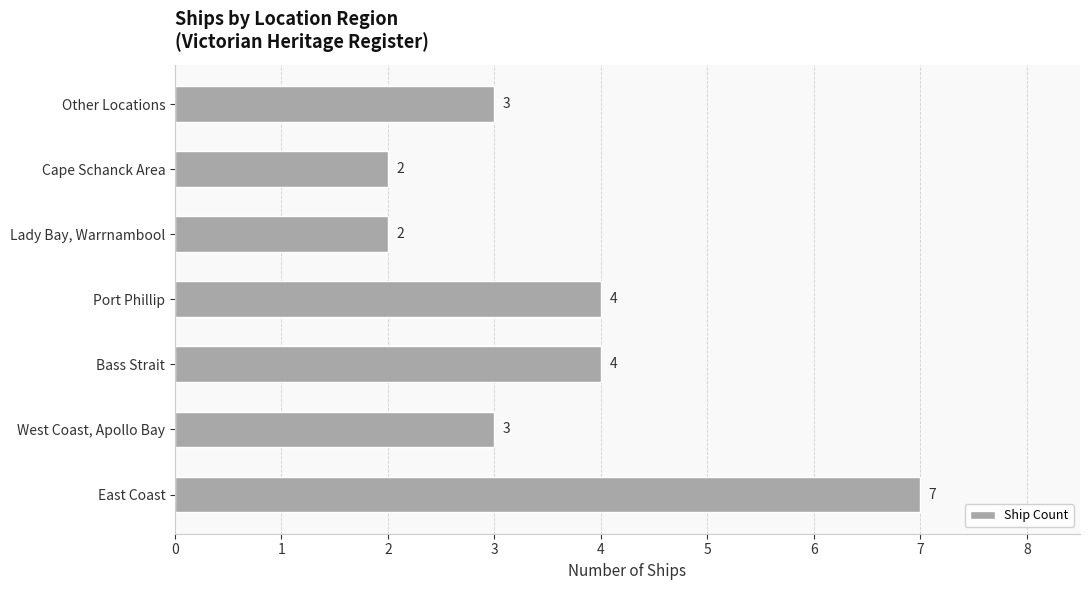

The value at East Coast is 7. True or false?

True